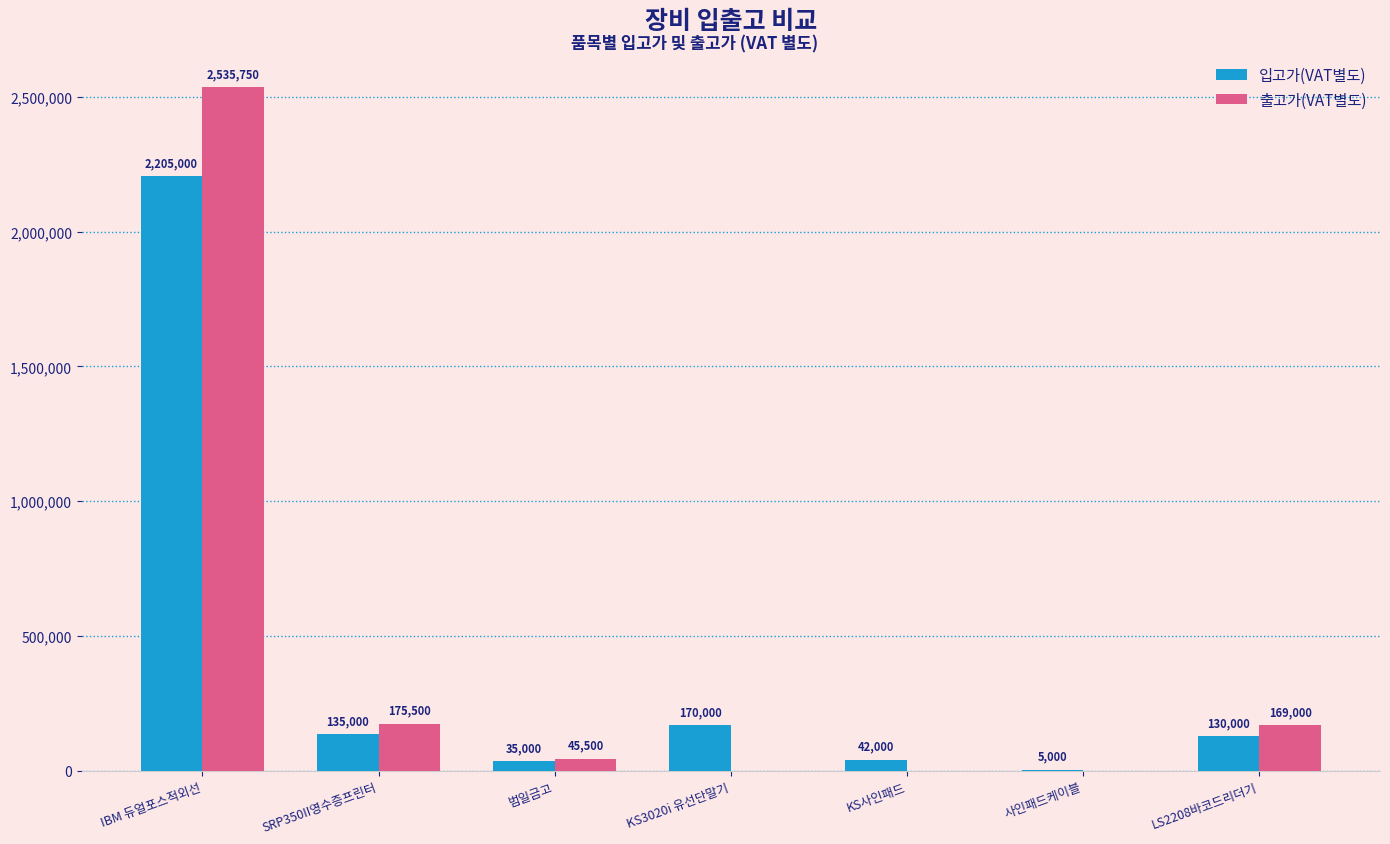

At which label does 출고가(VAT별도) reach its peak?

IBM 듀얼포스적외선